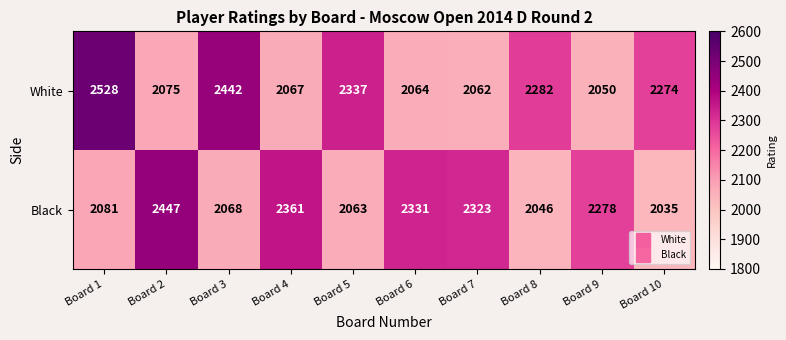

What is the average value of the White series?

2218